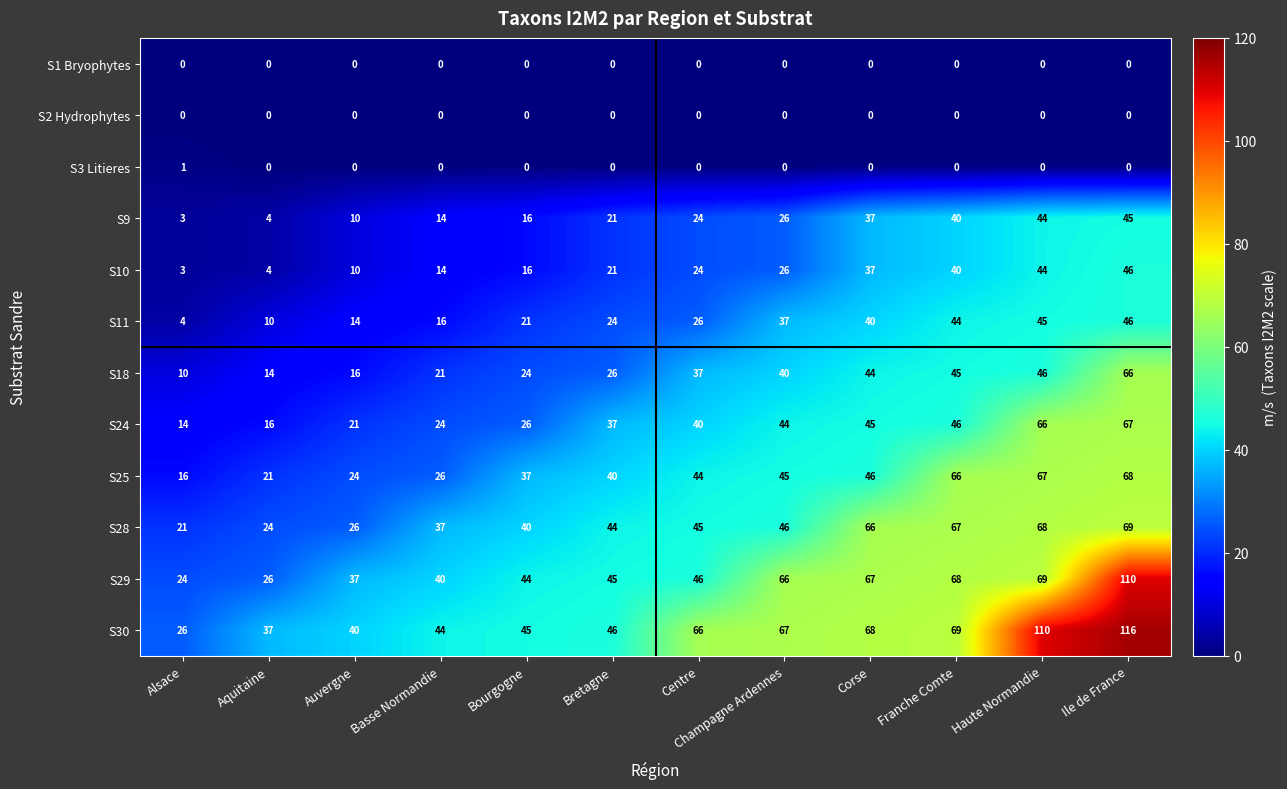

What is the difference between the S30 values at Champagne Ardennes and Aquitaine?

30